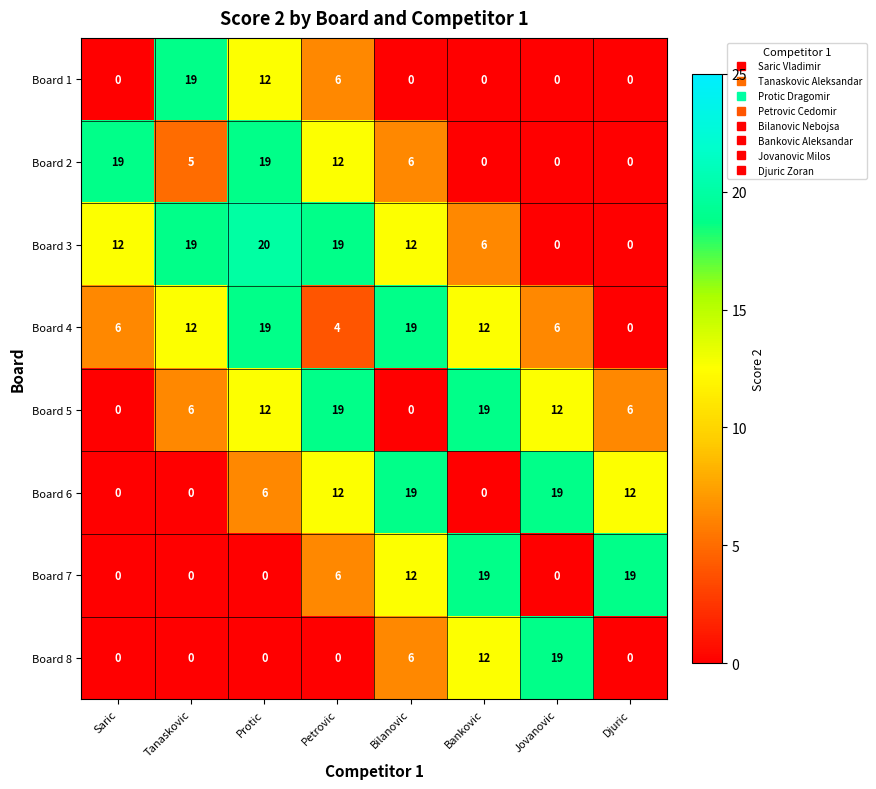

What is the difference between the maximum and minimum values in the Board 5 series?

19